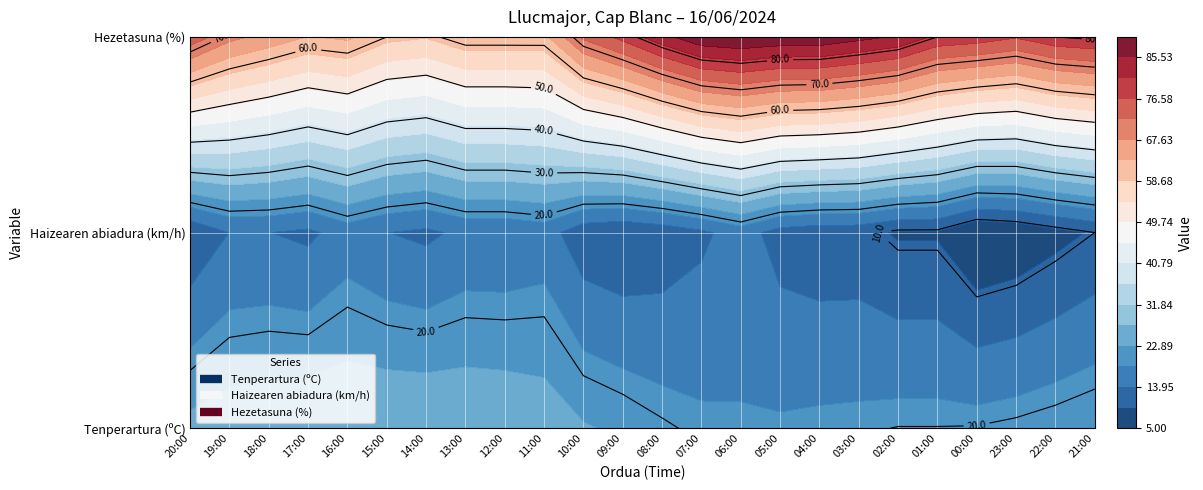

Is it true that Haizearen abiadura (km/h) equals 5.1 at 16:00?

False